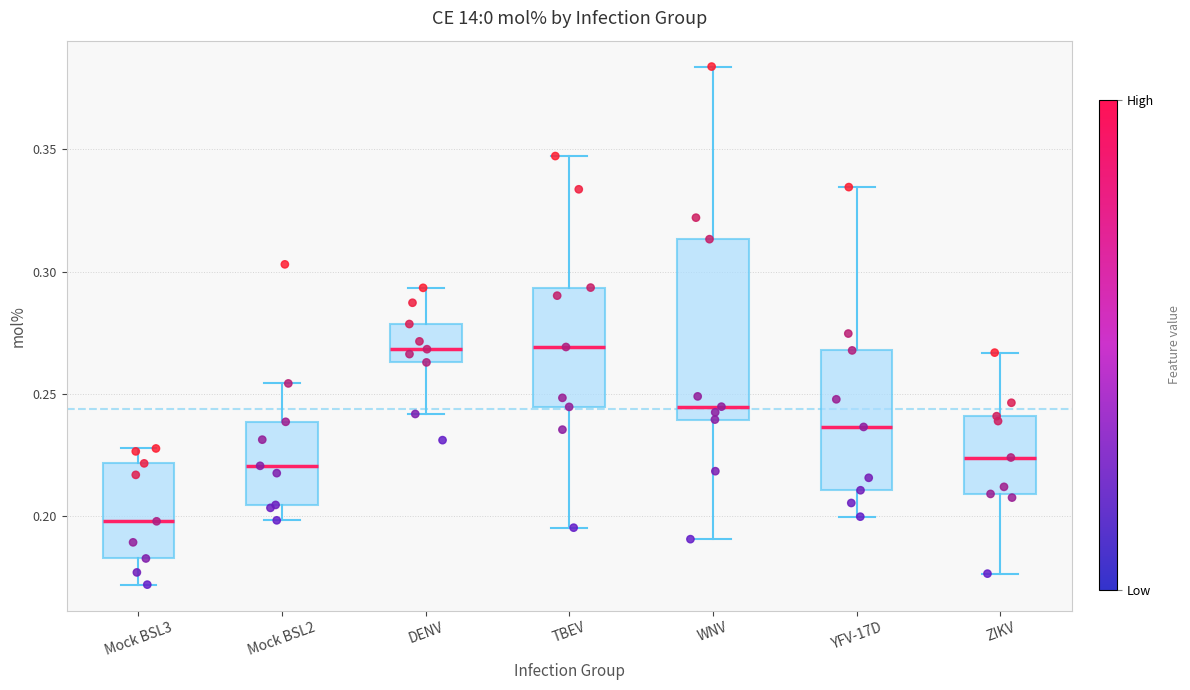

Where is the upper edge of the box for DENV on the y-axis? The values are not printed on the chart, so give them approximately, as read against the axis.

0.280